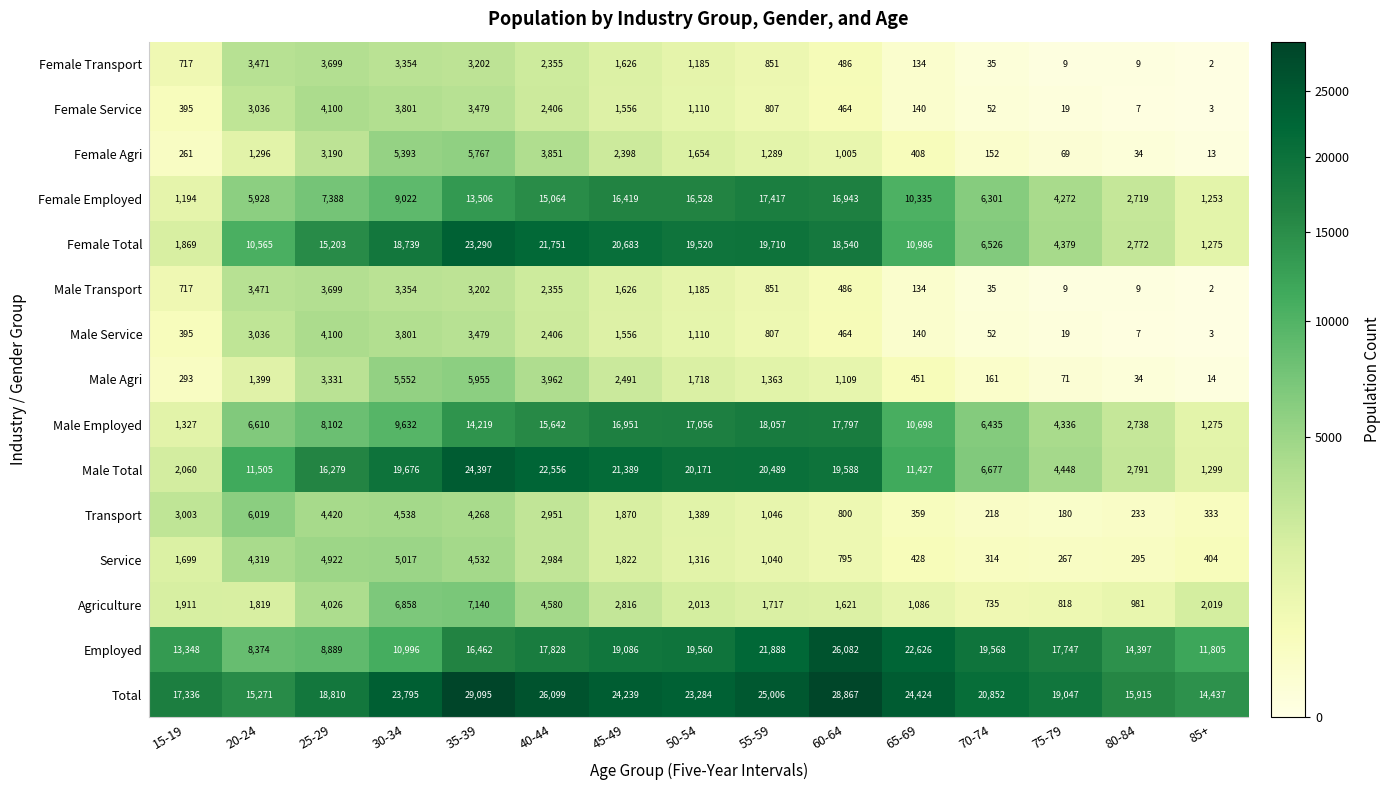

How many data points does each series have?

15